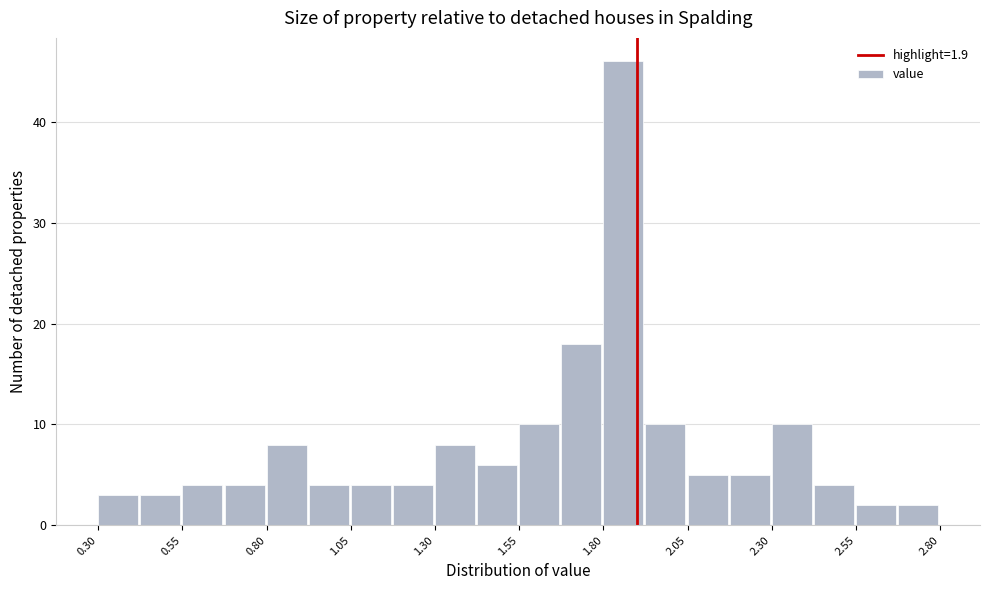

Around what value on the x-axis is the tallest bar? Give the approximate position of its centre, as read against the axis.

1.85